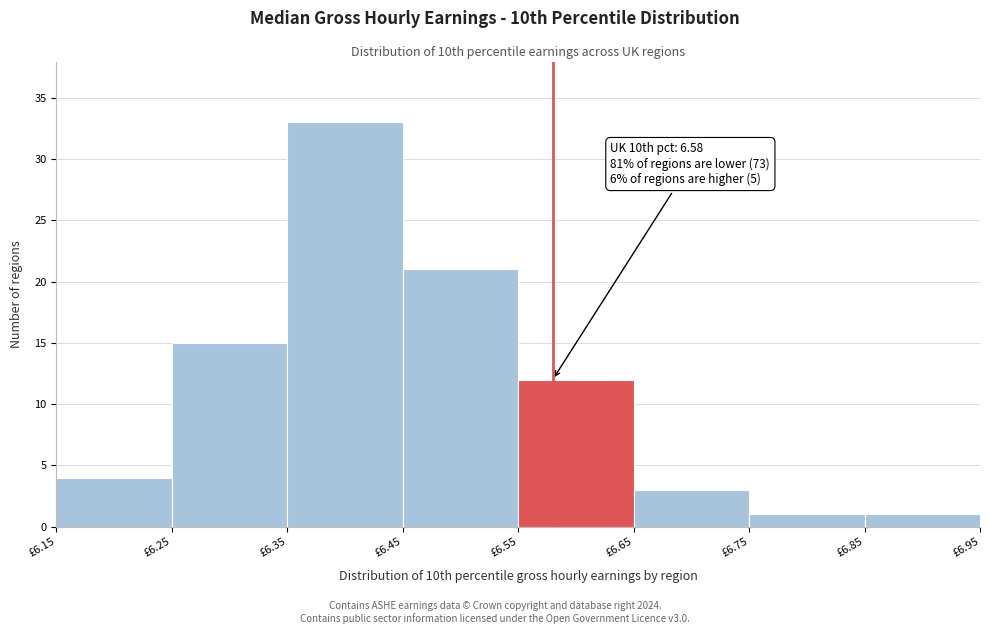

Over which range of the x-axis is the bar tallest?

6.35 to 6.45